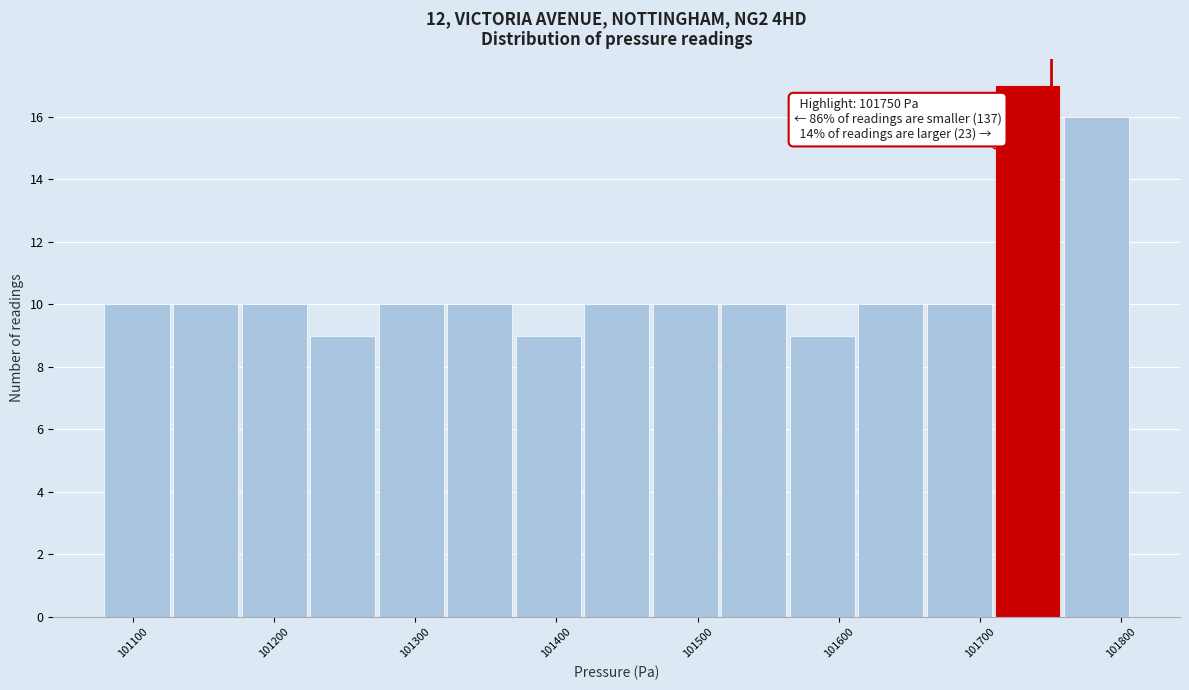

Over which range of the x-axis is the bar tallest?

101710 to 101760